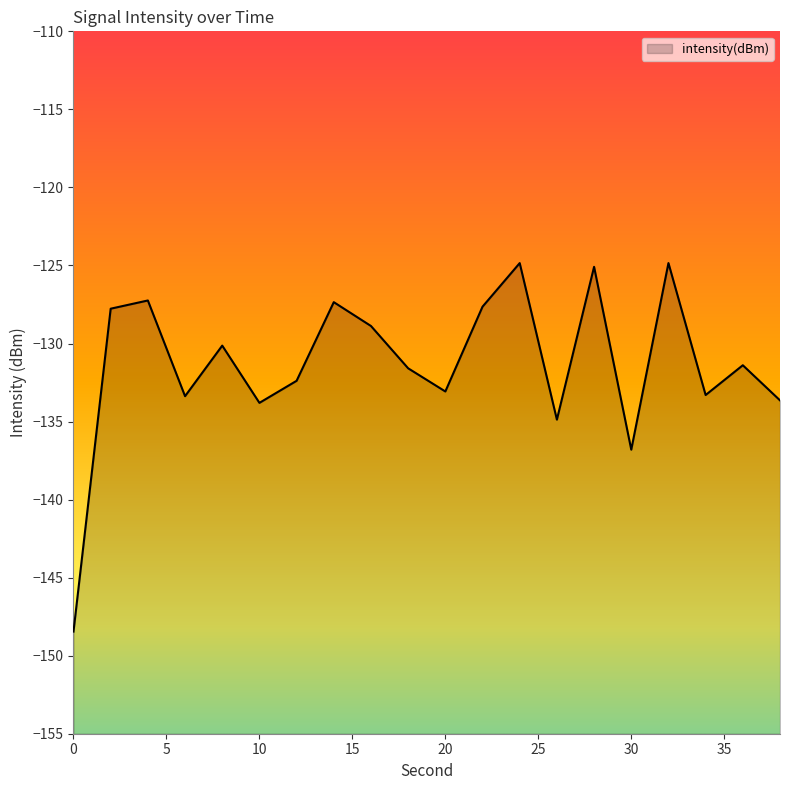

Rank the categories by value from highest to lowest.

32, 24, 28, 4, 14, 22, 2, 16, 8, 36, 18, 12, 20, 34, 6, 38, 10, 26, 30, 0